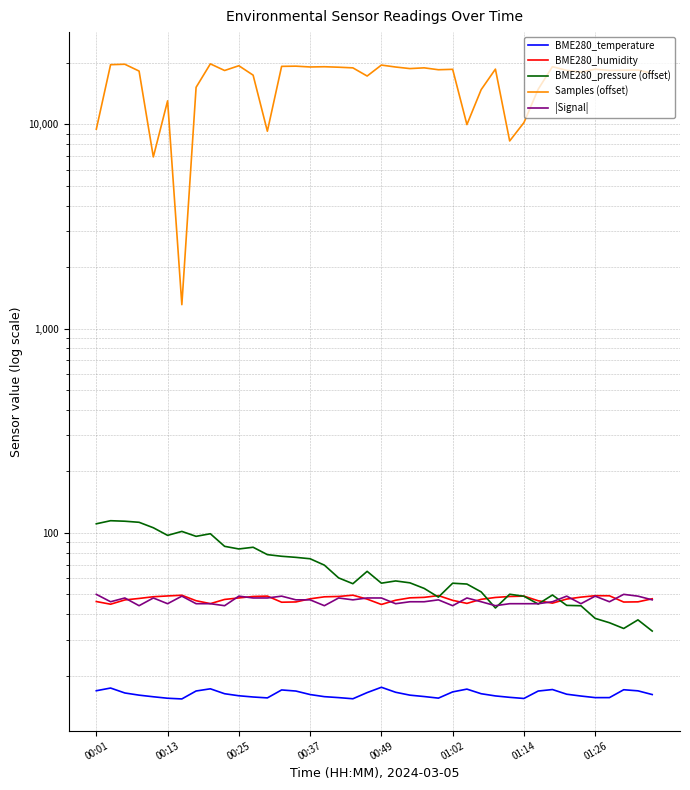

What is the spread (max minus min) of values at 21?

19073.4